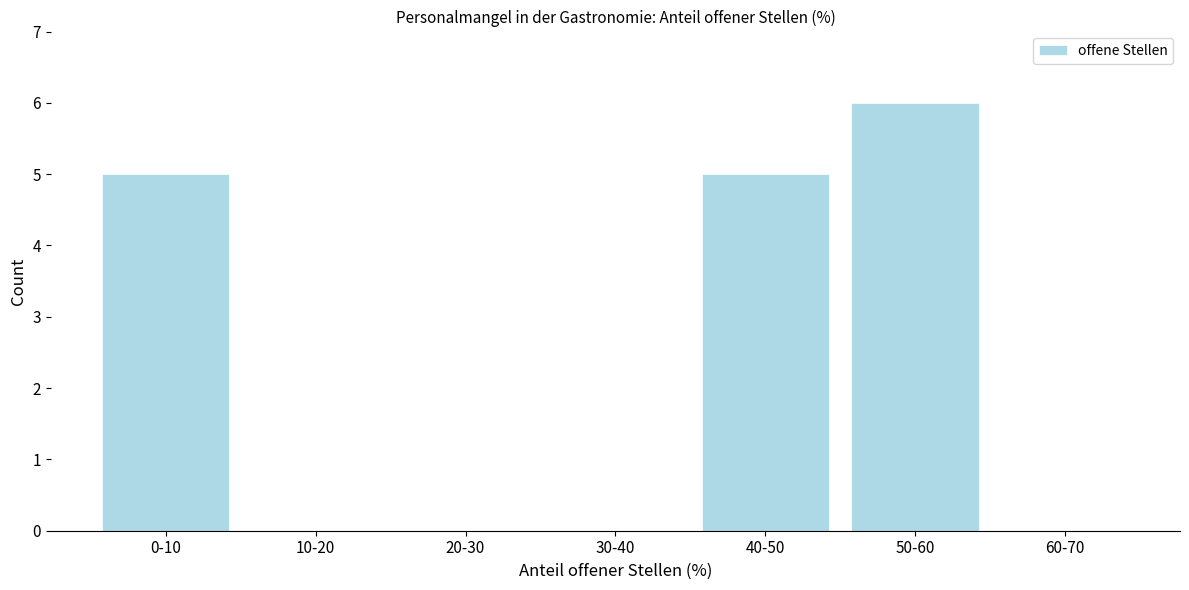

Reading left to right, list all the values displayed in this chart.

0-10=5	10-20=0	20-30=0	30-40=0	40-50=5	50-60=6	60-70=0